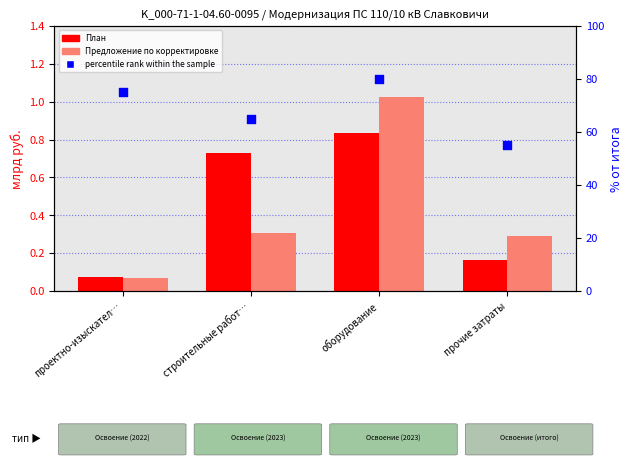

Which series reaches the minimum Y coordinate?

Предложение по корректировке